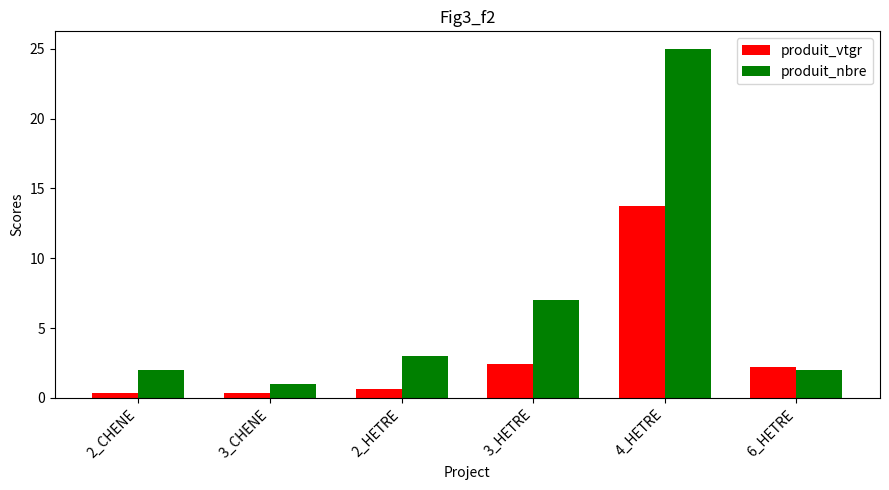

How many bars are there in total?

12